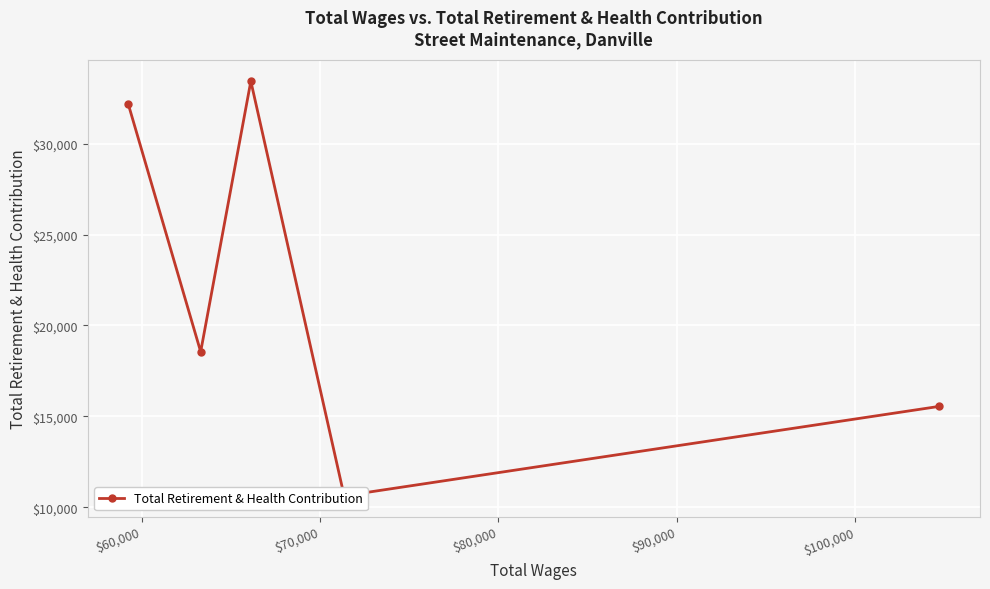

What is the change in value from $70,000 to $90,000?

-1271